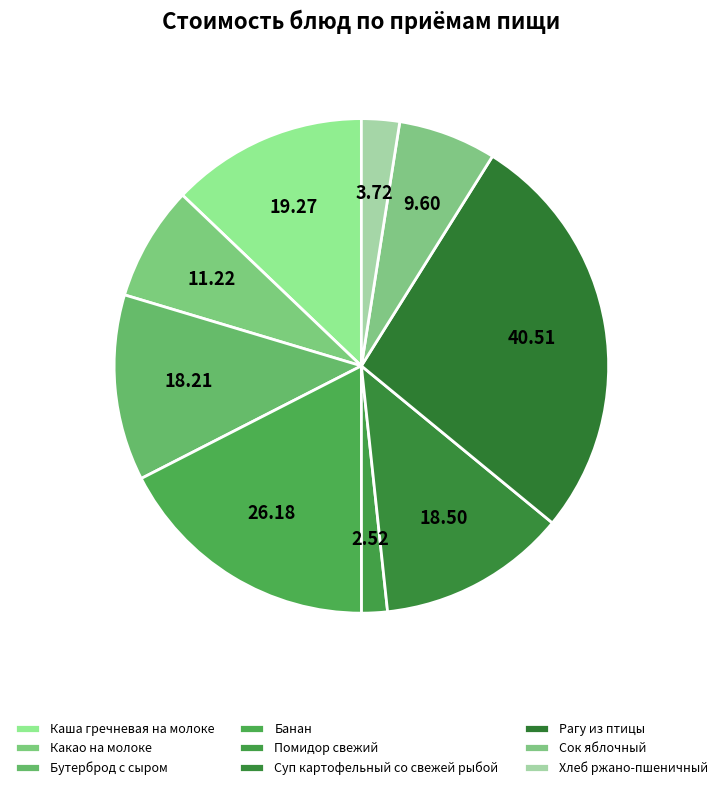

How many slices are in this pie chart?

9